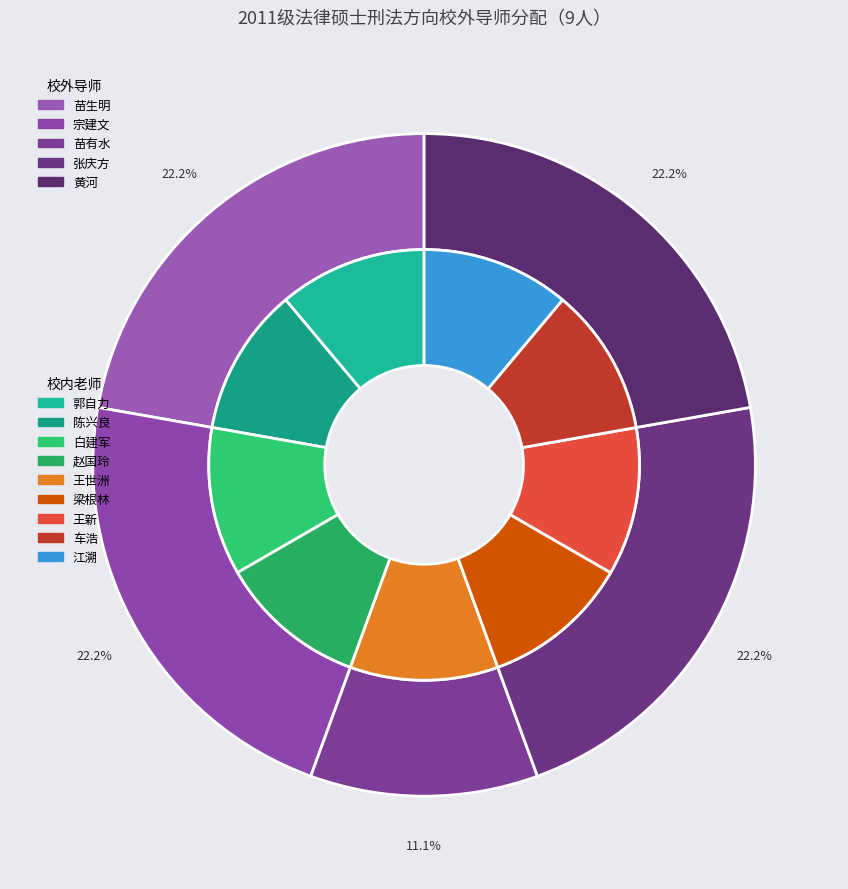

Which slice is the smallest?

苗有水